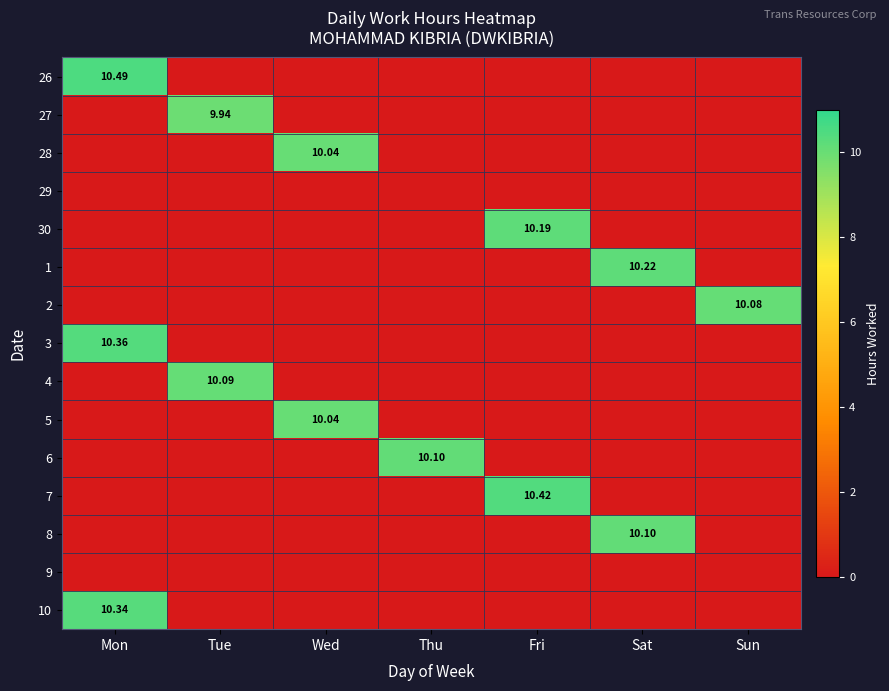

Rank the categories by 9 value from lowest to highest.

Mon, Tue, Wed, Thu, Fri, Sat, Sun